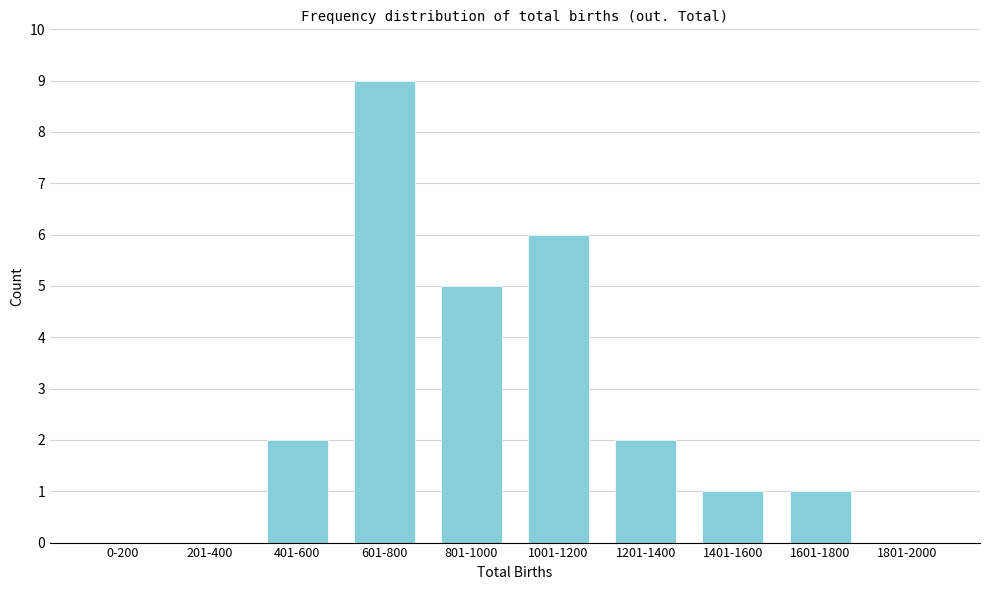

Reading left to right, list all the values displayed in this chart.

0-200=0	201-400=0	401-600=2	601-800=9	801-1000=5	1001-1200=6	1201-1400=2	1401-1600=1	1601-1800=1	1801-2000=0